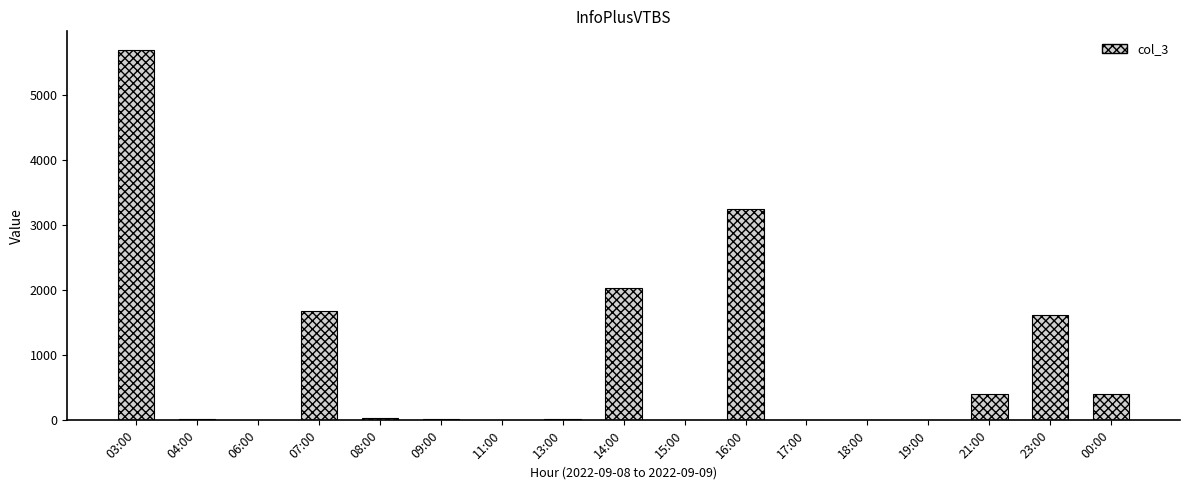

What is the sum of all values?

15233